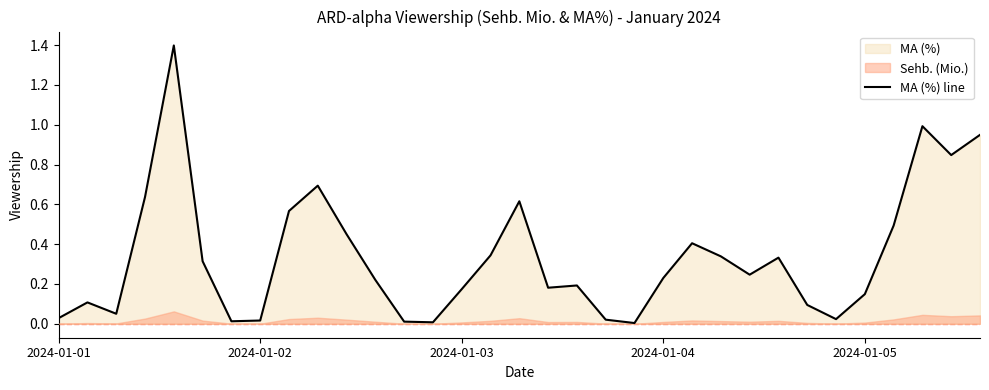

What is the highest value of the MA (%) line series?

1.4